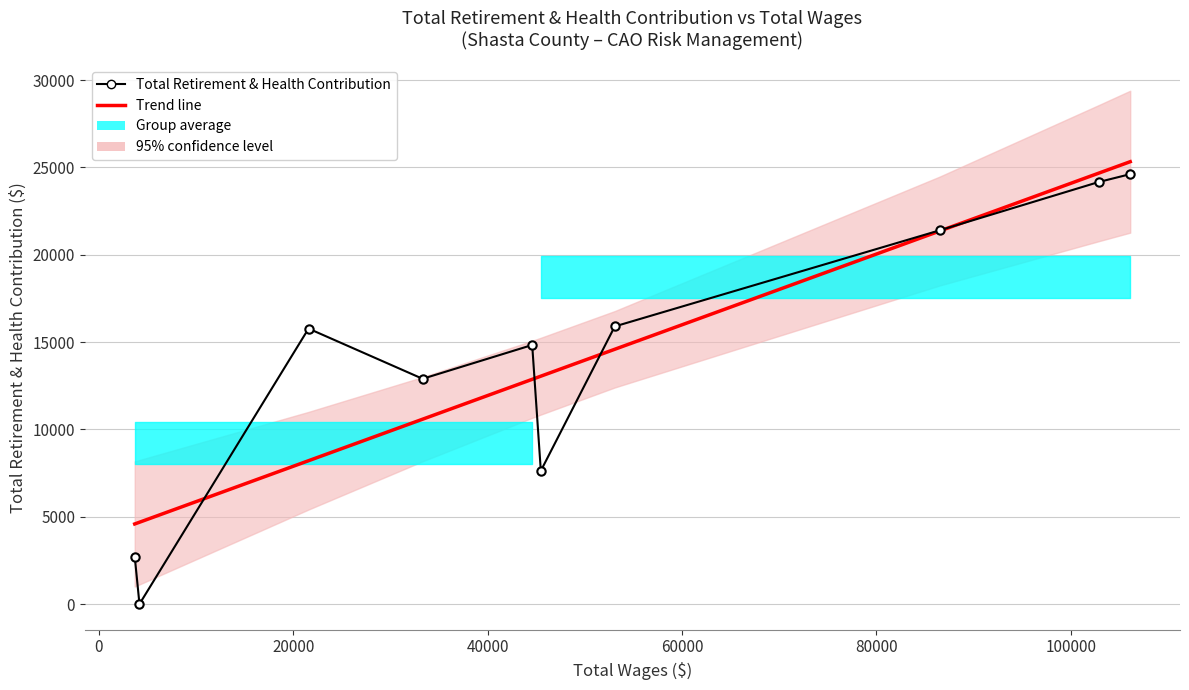

Which series ends up on top after the final intersection of Trend line and Total Retirement & Health Contribution?

Trend line